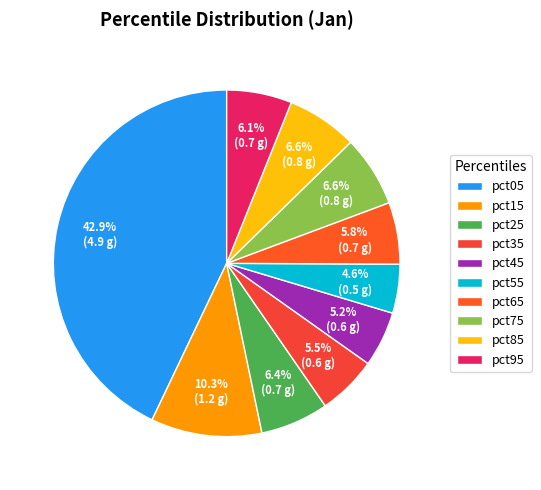

Which slice is the largest?

pct05